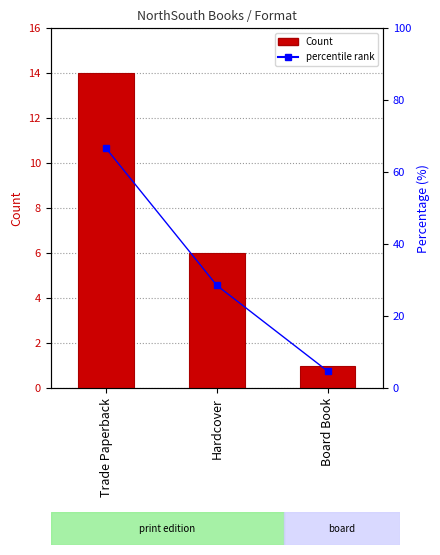

Does the chart contain stacked bars?

No